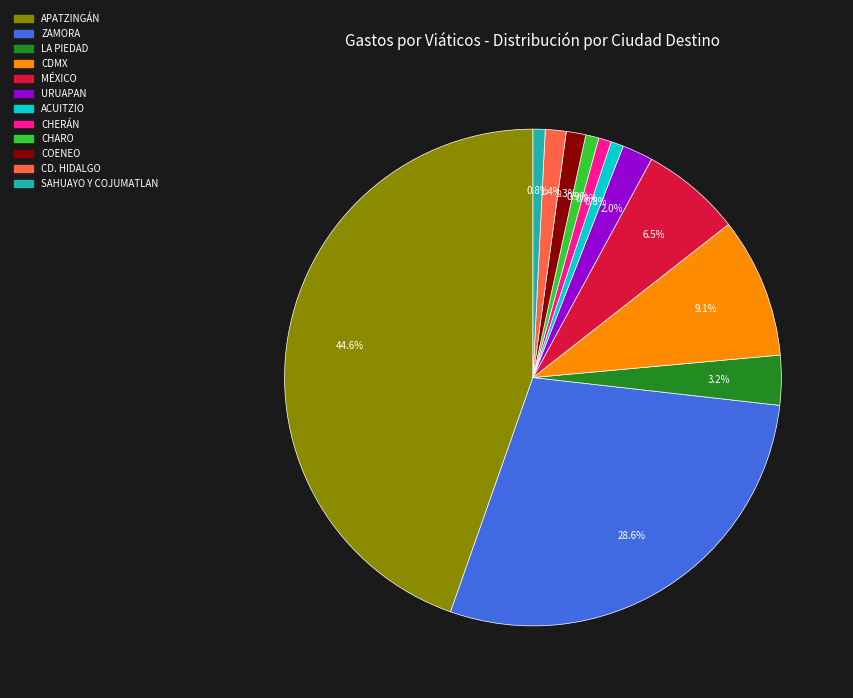

To the nearest percent, what is the combined percentage of CDMX and LA PIEDAD?

12%